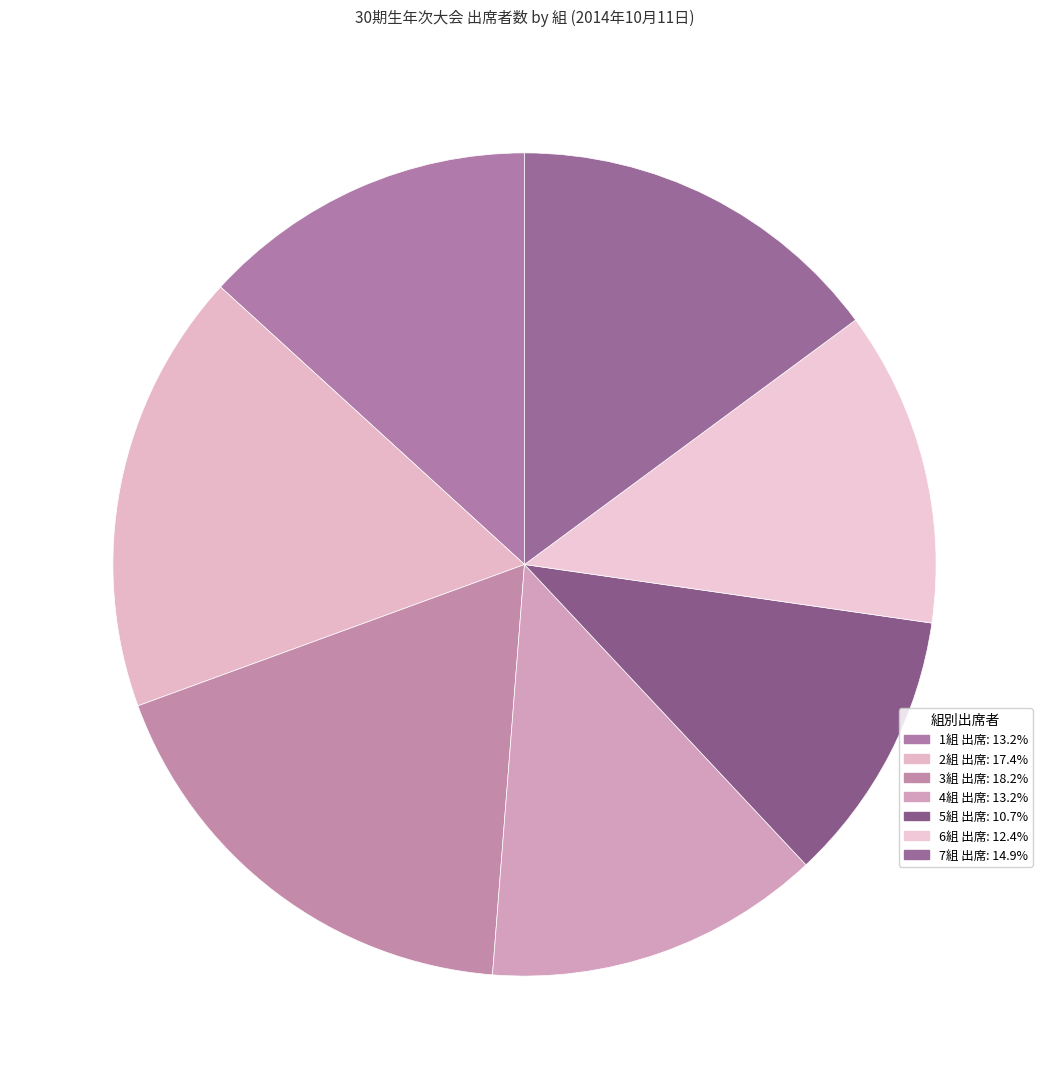

Which category has the smallest portion of the pie?

5組 出席